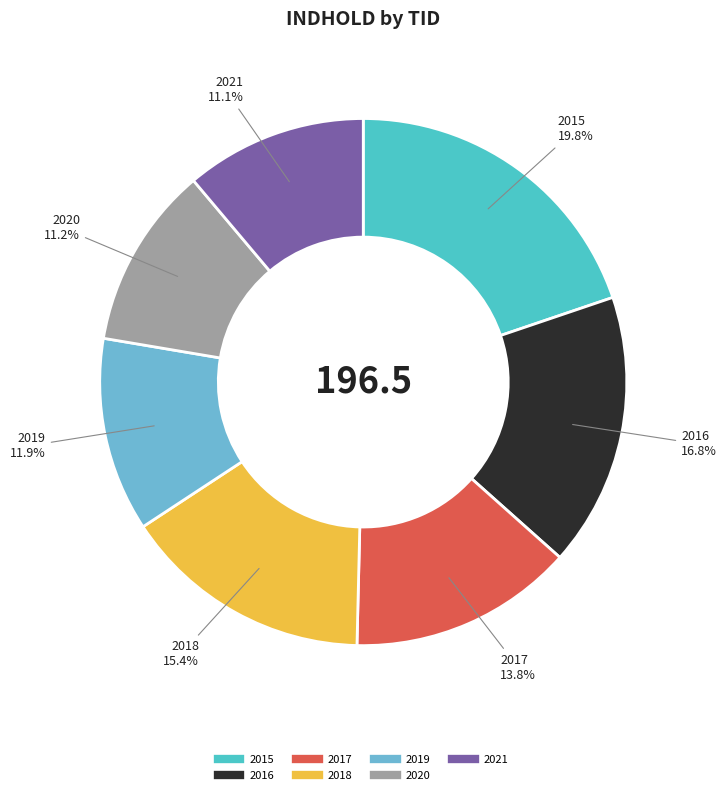

Does any single category account for the majority?

No